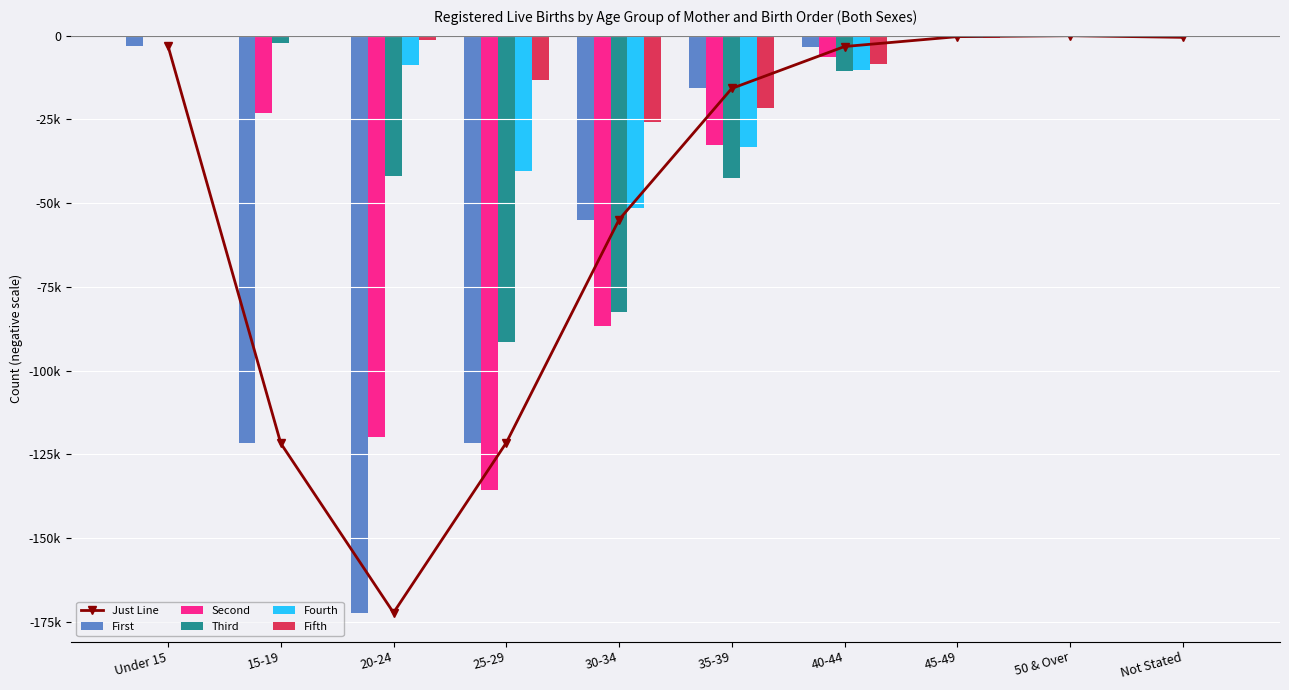

The value of Second at 50 & Over is -24. True or false?

True